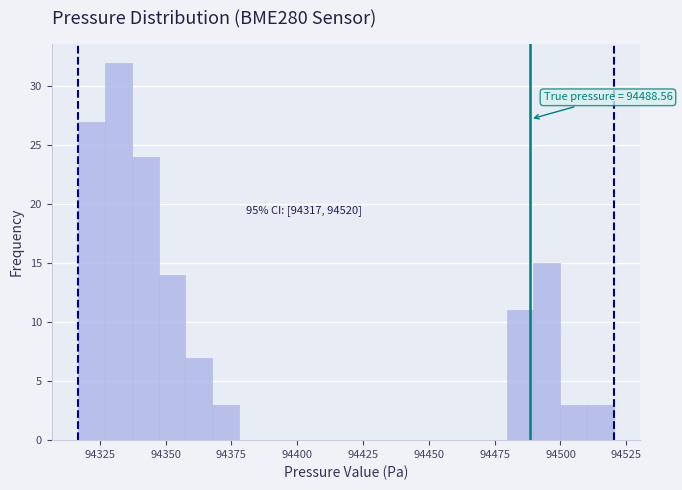

Around what value on the x-axis is the tallest bar? Give the approximate position of its centre, as read against the axis.

94330